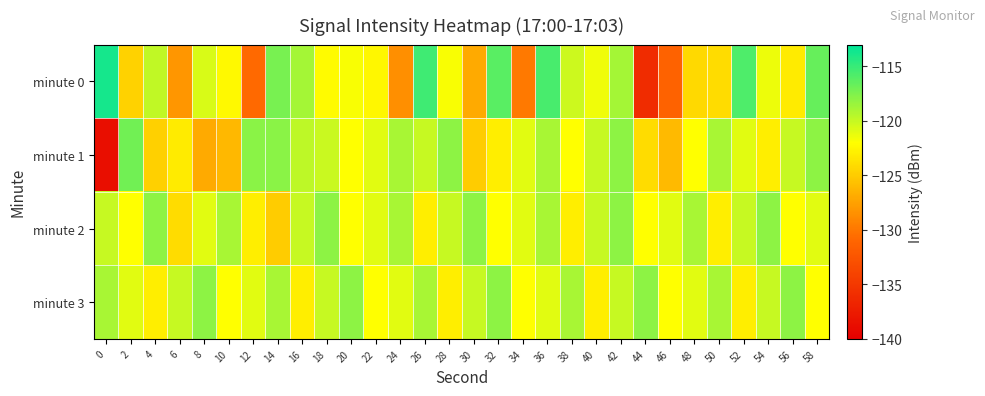

Reading right to left, extract all data points from this chart.

minute 0: 58=-116.6	56=-123.2	54=-121.3	52=-115.8	50=-124.0	48=-124.2	46=-131.3	44=-136.0	42=-118.9	40=-121.5	38=-120.2	36=-115.6	34=-129.8	32=-116.2	30=-126.9	28=-121.8	26=-115.2	24=-128.6	22=-122.5	20=-121.8	18=-122.3	16=-118.9	14=-117.3	12=-130.7	10=-122.4	8=-120.6	6=-128.2	4=-119.8	2=-124.6	0=-113.8
minute 1: 58=-118.0	56=-120.0	54=-123.0	52=-121.0	50=-119.0	48=-122.0	46=-126.0	44=-124.0	42=-118.0	40=-120.0	38=-122.0	36=-119.0	34=-121.0	32=-123.0	30=-125.0	28=-118.0	26=-120.0	24=-119.0	22=-121.0	20=-122.0	18=-120.1	16=-119.6	14=-117.9	12=-117.9	10=-126.2	8=-127.0	6=-123.1	4=-124.7	2=-117.1	0=-138.7
minute 2: 58=-121.0	56=-122.0	54=-118.0	52=-120.0	50=-123.0	48=-119.0	46=-121.0	44=-122.0	42=-118.0	40=-120.0	38=-123.0	36=-119.0	34=-121.0	32=-122.0	30=-118.0	28=-120.0	26=-123.0	24=-119.0	22=-121.0	20=-122.0	18=-118.0	16=-120.0	14=-125.0	12=-123.0	10=-119.0	8=-121.0	6=-124.0	4=-118.0	2=-122.0	0=-120.0
minute 3: 58=-122.0	56=-118.0	54=-120.0	52=-123.0	50=-119.0	48=-121.0	46=-122.0	44=-118.0	42=-120.0	40=-123.0	38=-119.0	36=-121.0	34=-122.0	32=-118.0	30=-120.0	28=-123.0	26=-119.0	24=-121.0	22=-122.0	20=-118.0	18=-120.0	16=-123.0	14=-119.0	12=-121.0	10=-122.0	8=-118.0	6=-120.0	4=-123.0	2=-121.0	0=-119.0